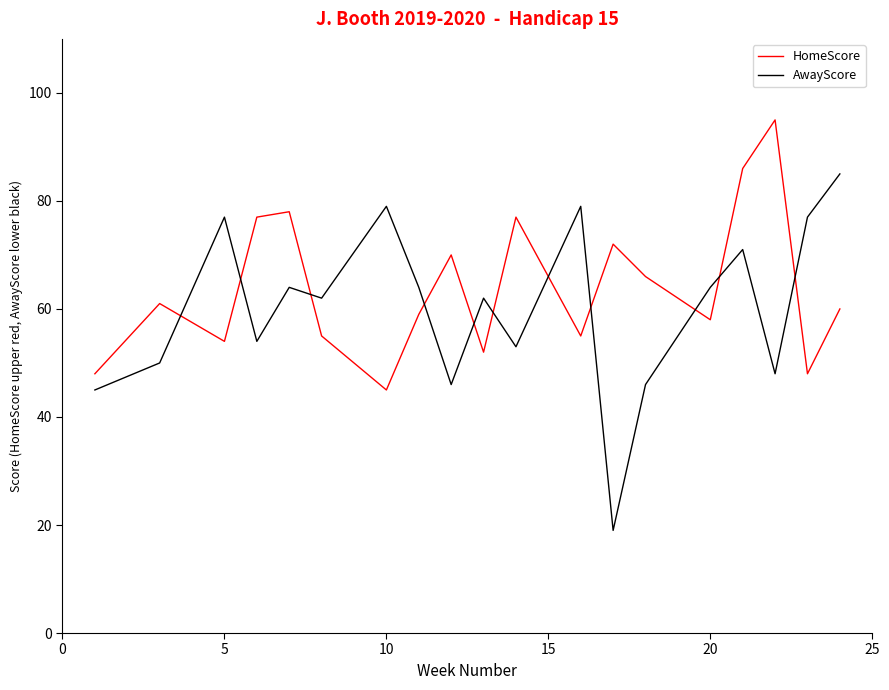

Which series has the largest range (max minus min)?

AwayScore